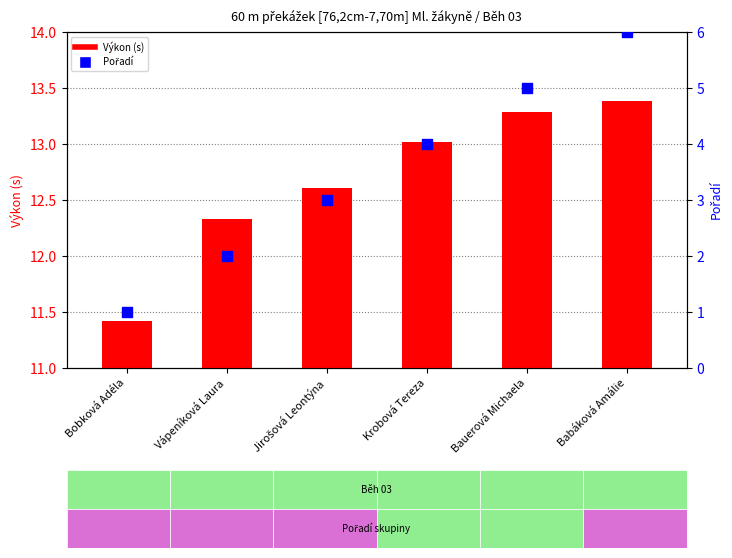

What are all the series names shown in the legend?

Výkon (s), Pořadí